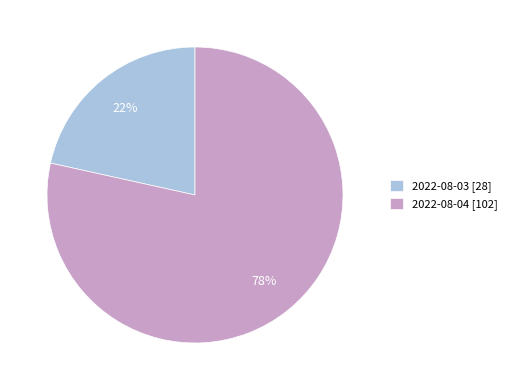

What is the smallest slice in the pie chart?

2022-08-03